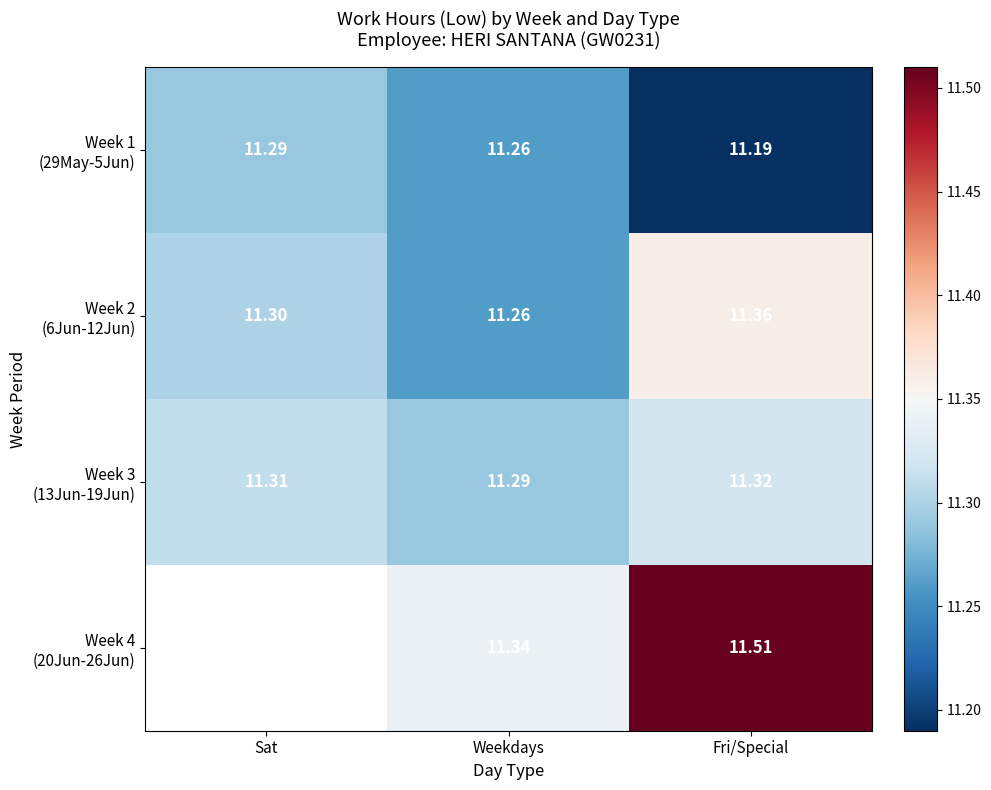

At which label is Week 3 (13Jun-19Jun) closest to 11?

Weekdays